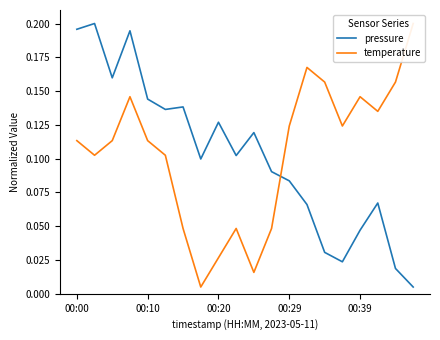

What position from the right is 15?

5